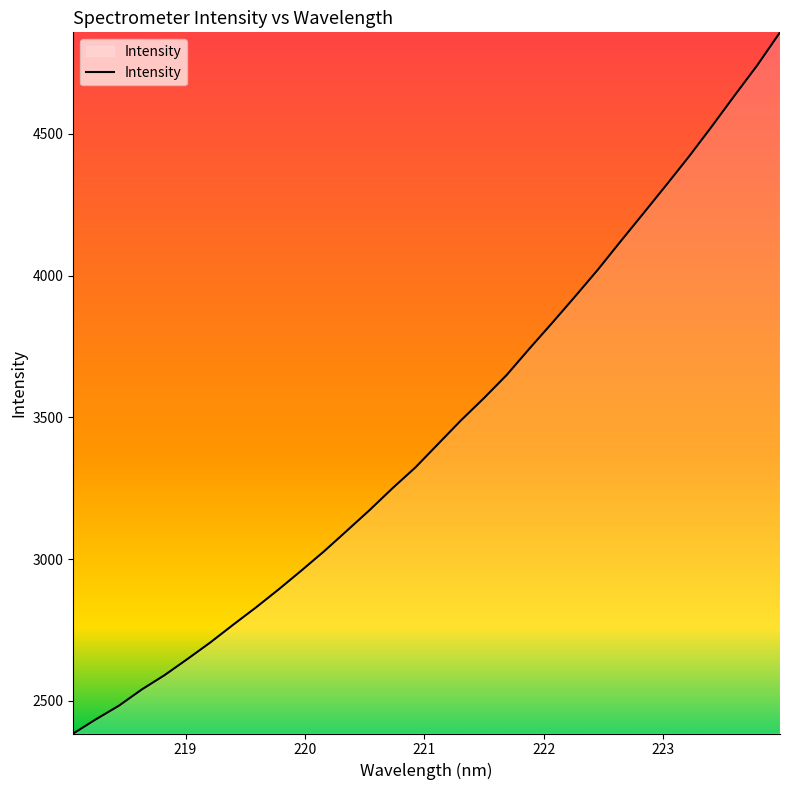

What is the difference between the maximum and minimum values?

2473.5